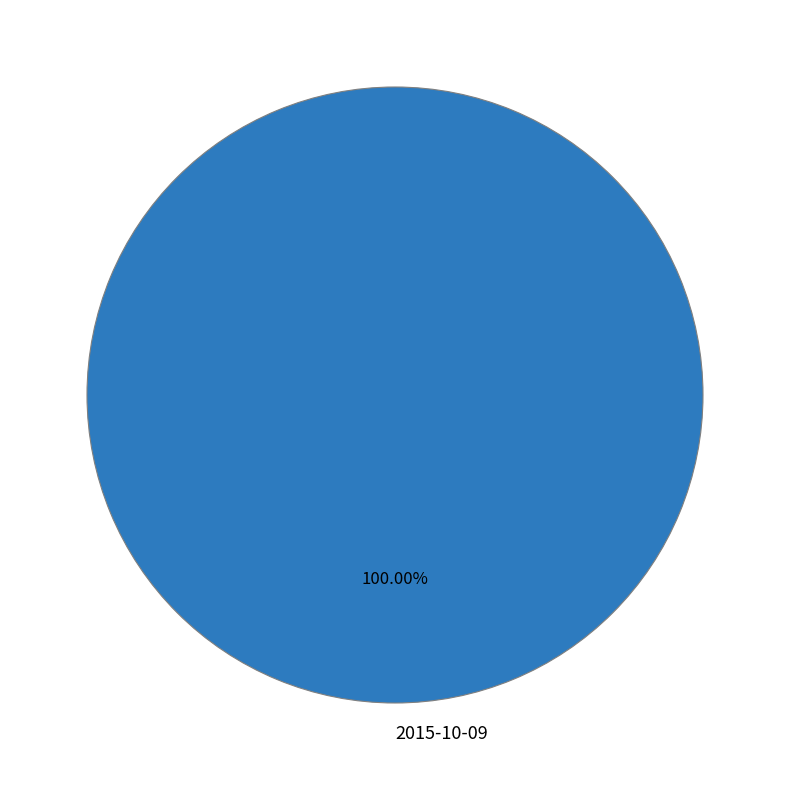

Does any single category account for the majority?

Yes